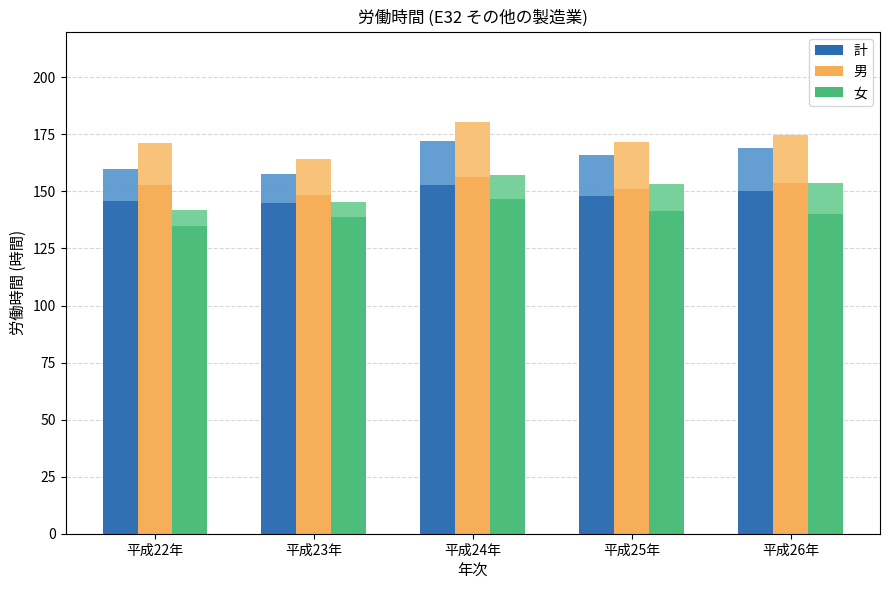

What is the total value across all series at 平成26年?

497.5